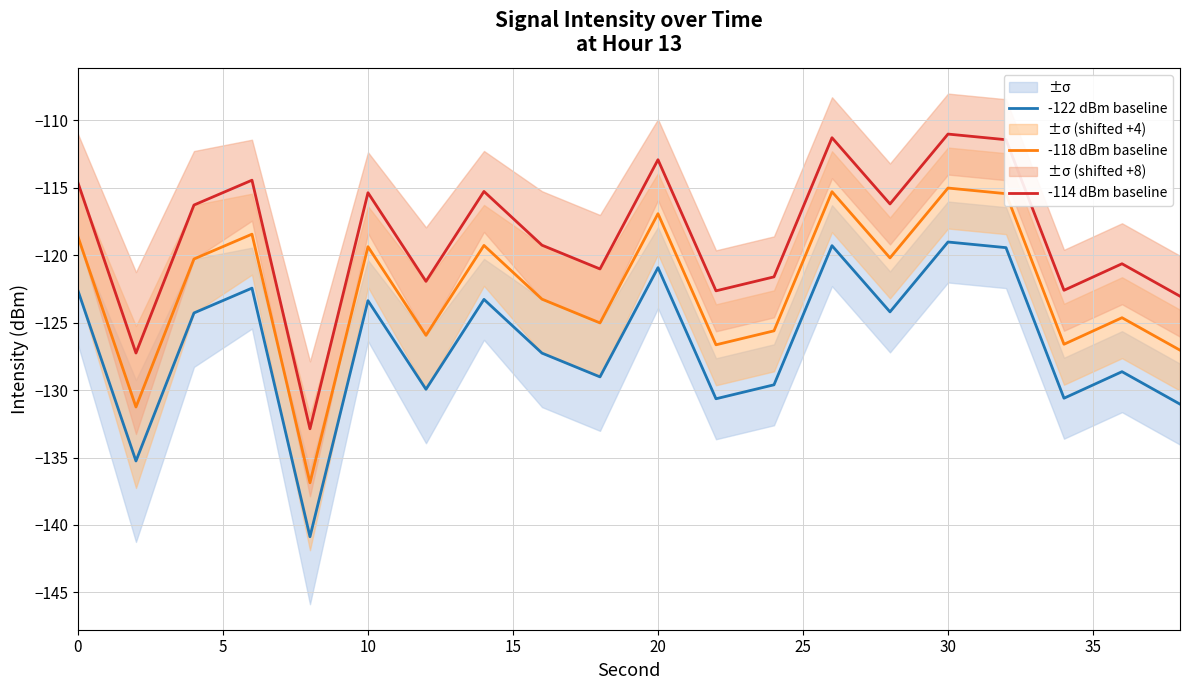

Reading right to left, transcribe all the data shown in this chart.

-122 dBm baseline: -131.0	-128.6	-130.6	-119.4	-119.0	-124.2	-119.3	-129.6	-130.6	-120.9	-129.0	-127.3	-123.3	-129.9	-123.4	-140.9	-122.4	-124.3	-135.3	-122.6
-118 dBm baseline: -127.0	-124.6	-126.6	-115.4	-115.0	-120.2	-115.3	-125.6	-126.6	-116.9	-125.0	-123.3	-119.3	-125.9	-119.4	-136.9	-118.4	-120.3	-131.3	-118.6
-114 dBm baseline: -123.0	-120.6	-122.6	-111.4	-111.0	-116.2	-111.3	-121.6	-122.6	-112.9	-121.0	-119.3	-115.3	-121.9	-115.4	-132.9	-114.4	-116.3	-127.3	-114.6